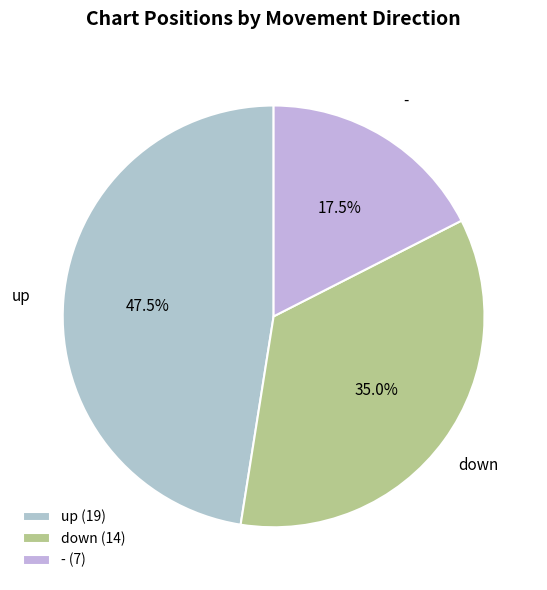

To the nearest percent, what is the average slice percentage?

33%